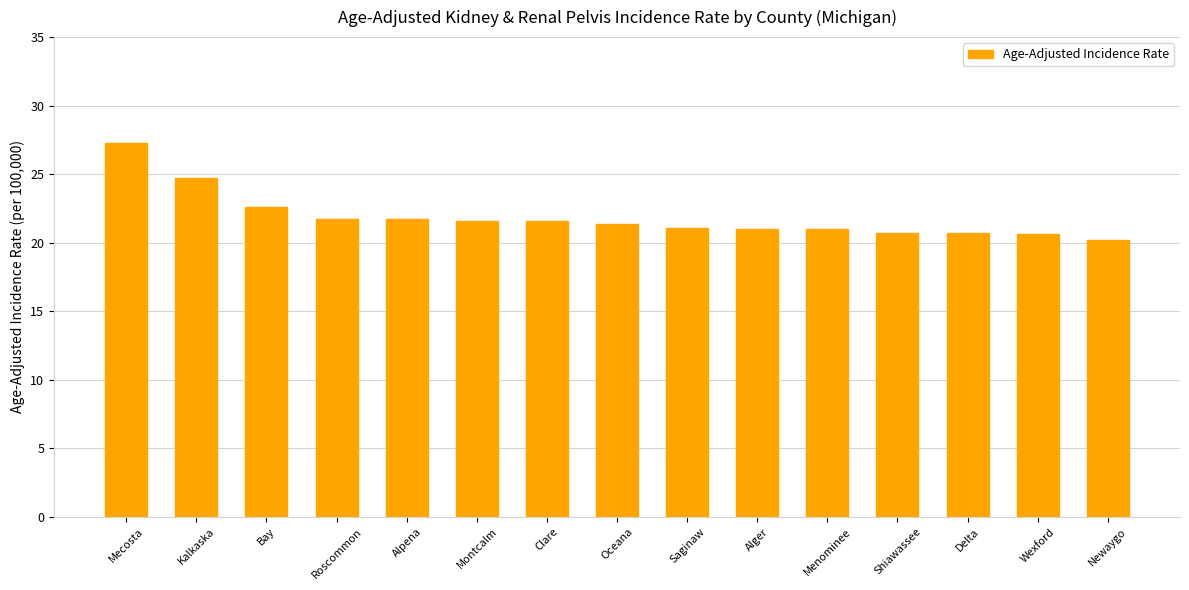

What is the label of the 2nd bar from the left?

Kalkaska